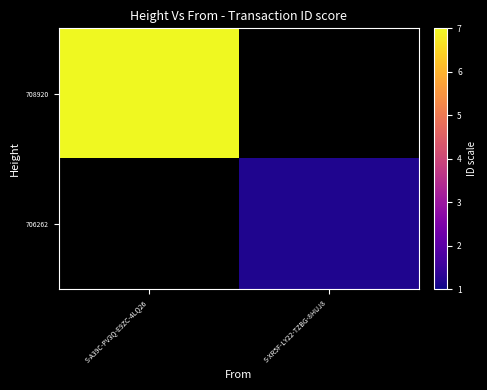

Which category has the highest value across all series?

S-A39C-PV3Q-E9ZC-4LQ26